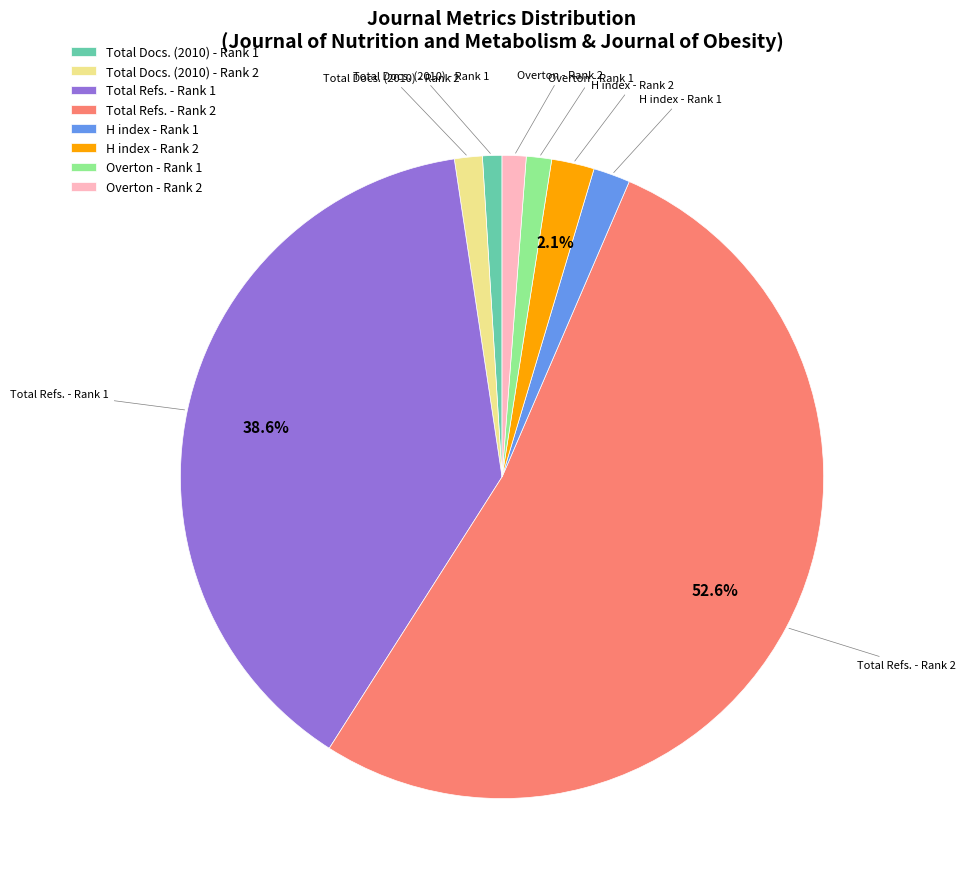

Count the number of slices in the pie.

8